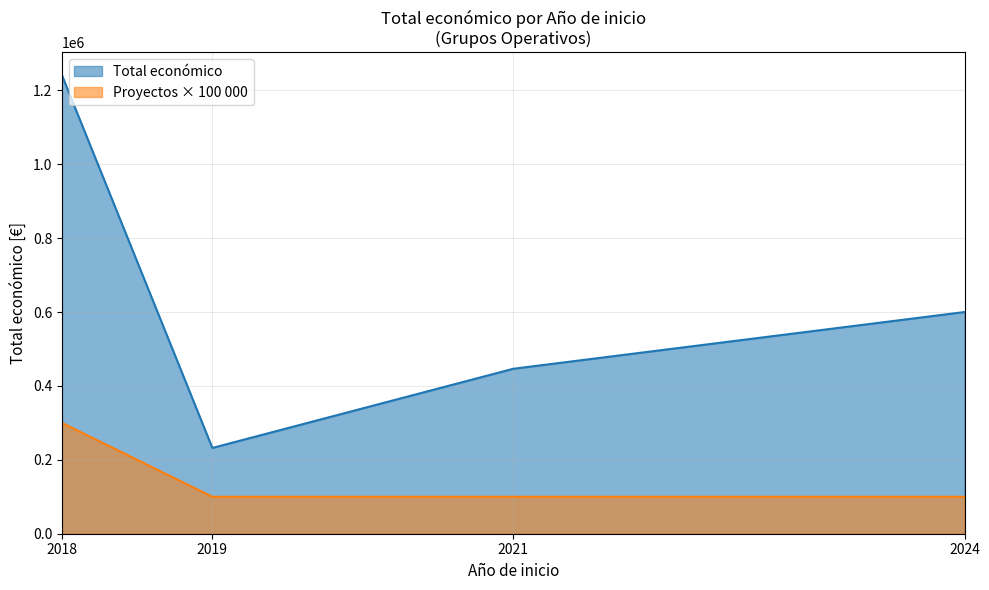

What is the average value of the Proyectos × 100 000 series?

150000